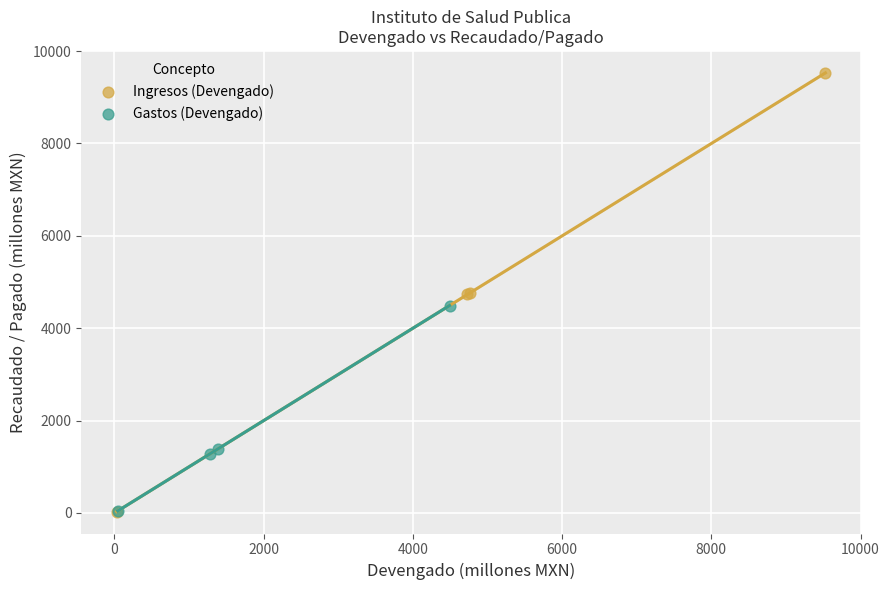

Which series has the widest spread of Y values?

Ingresos (Devengado)